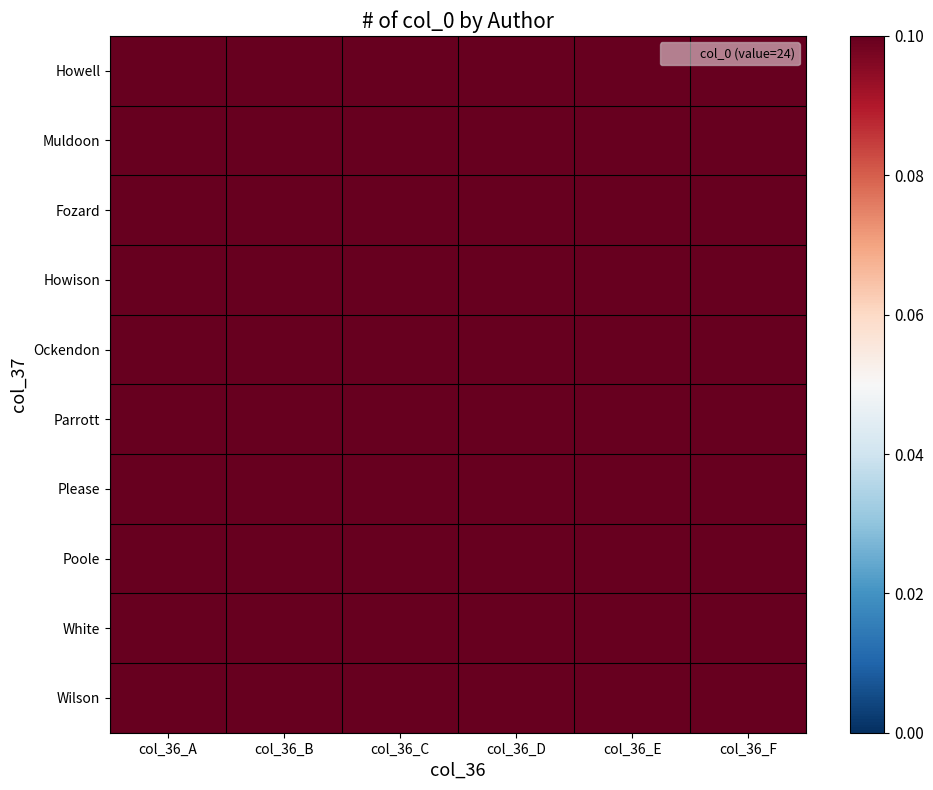

How many series are shown in this chart?

10